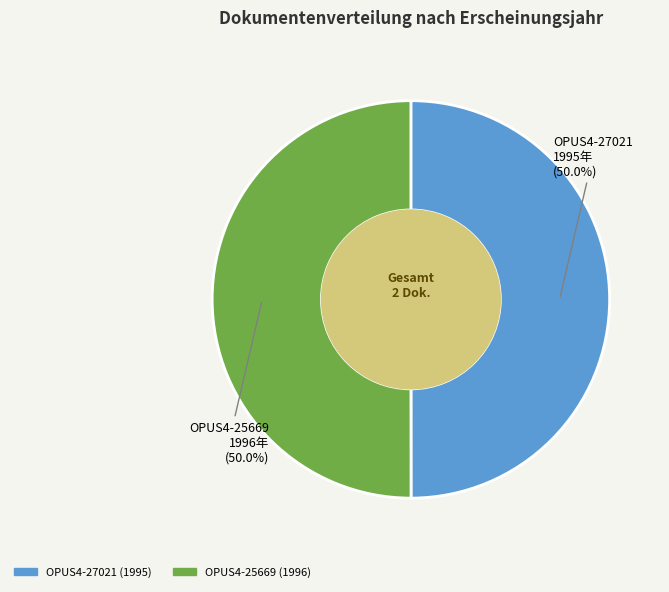

What is the ratio of the value at OPUS4-27021 to the value at OPUS4-25669?

1.0